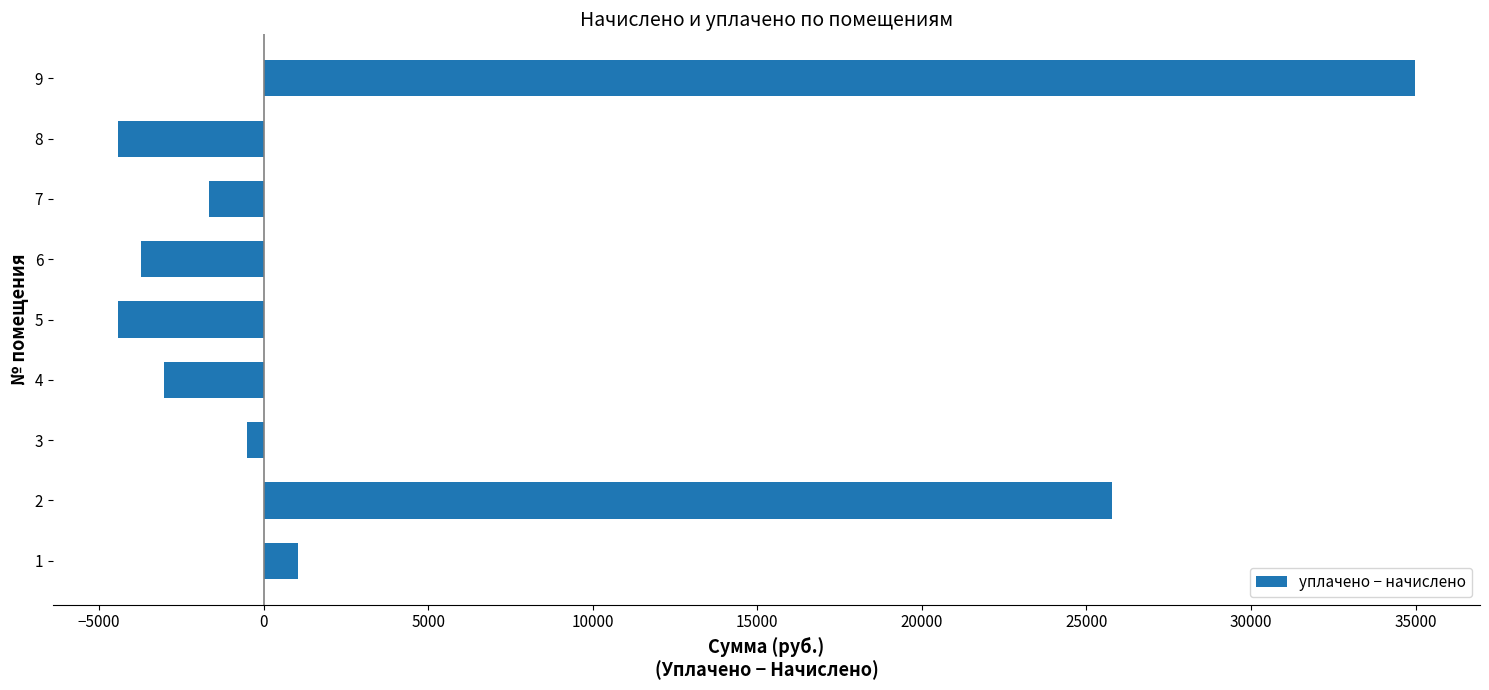

Are the bars horizontal?

Yes